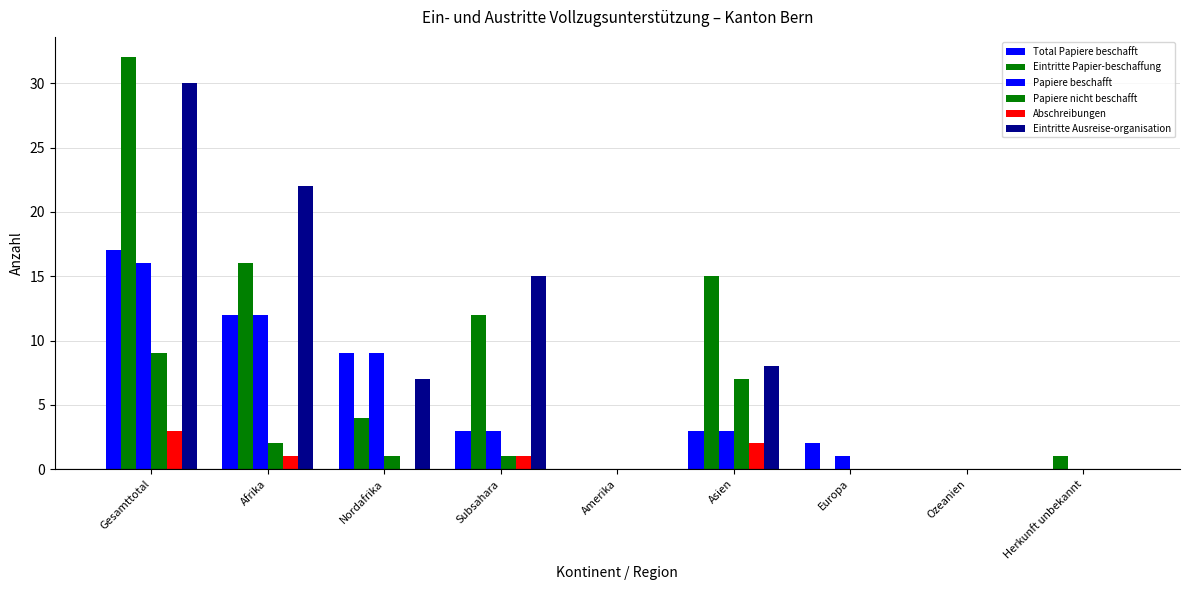

At which category is the sum across all series the highest?

Gesamttotal